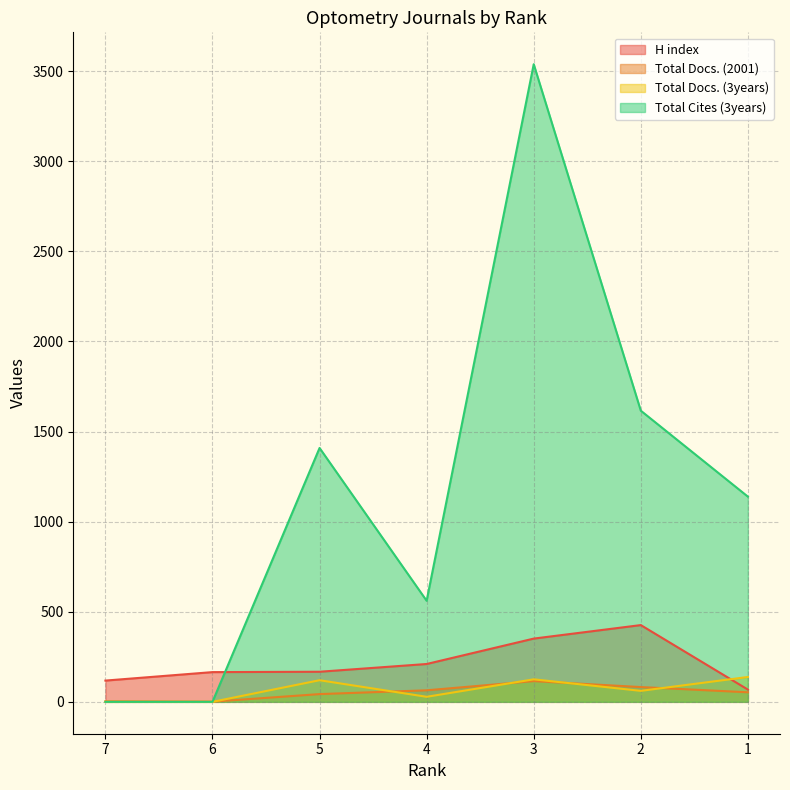

How many values in the Total Cites (3years) series are below 1139?

3